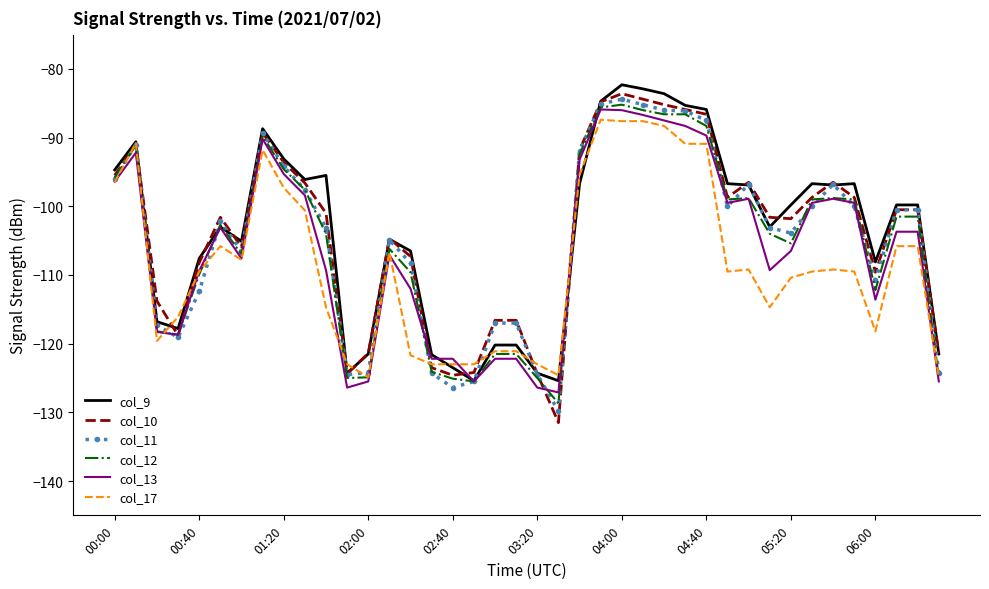

Which series has the largest range (max minus min)?

col_10